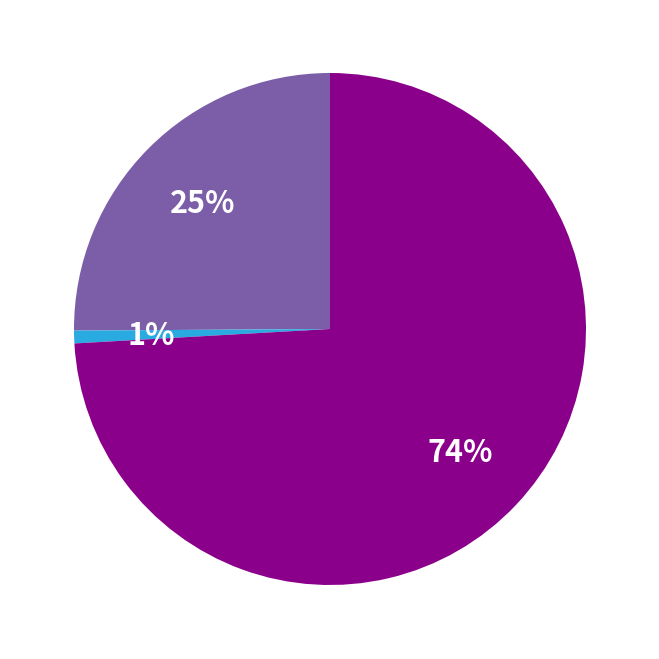

To the nearest percent, what is the average slice percentage?

33%